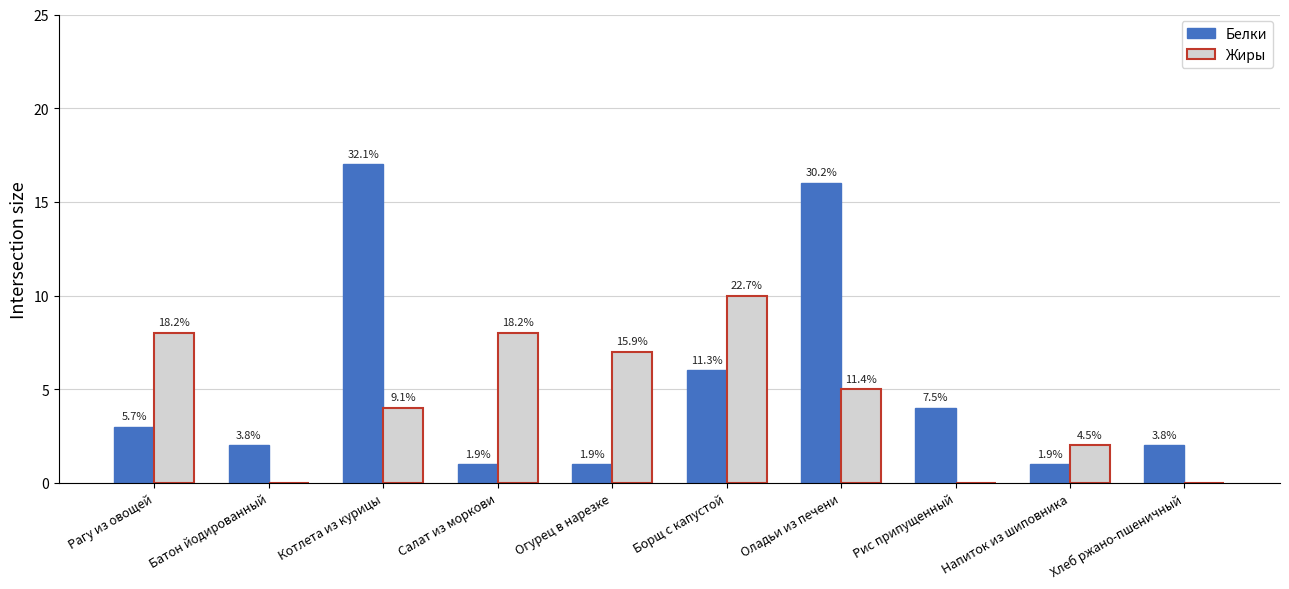

Which series has the widest spread of values?

Белки